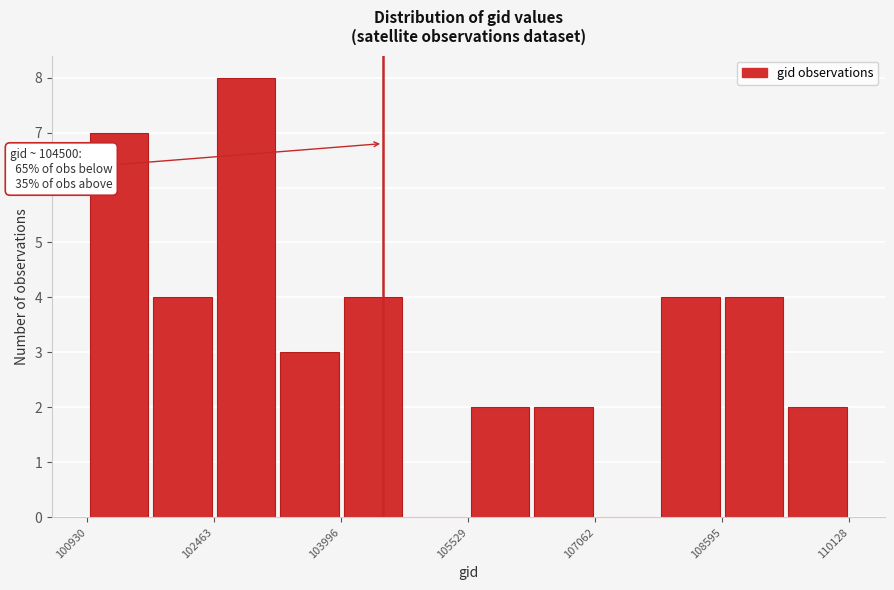

Read against the x-axis, roughly where is the centre of the tallest bar?

102800